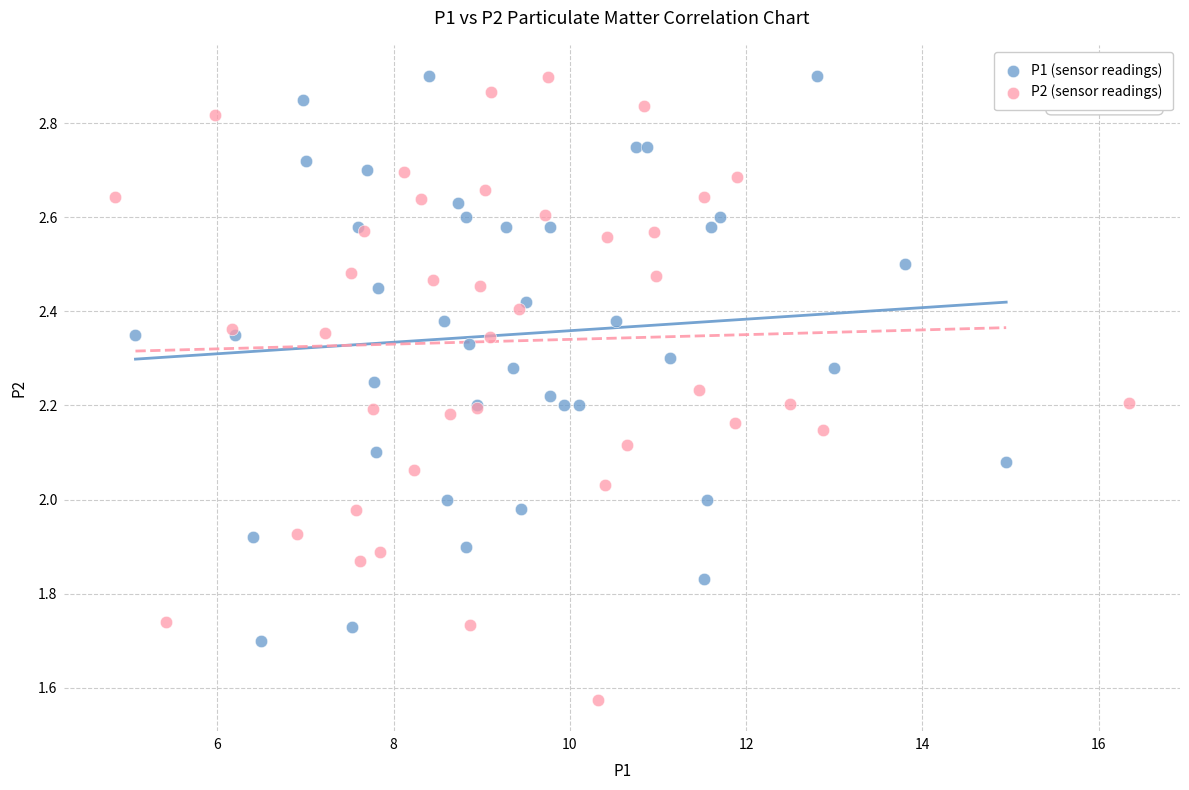

Which series has the largest Y range (max minus min)?

P2 (sensor readings)